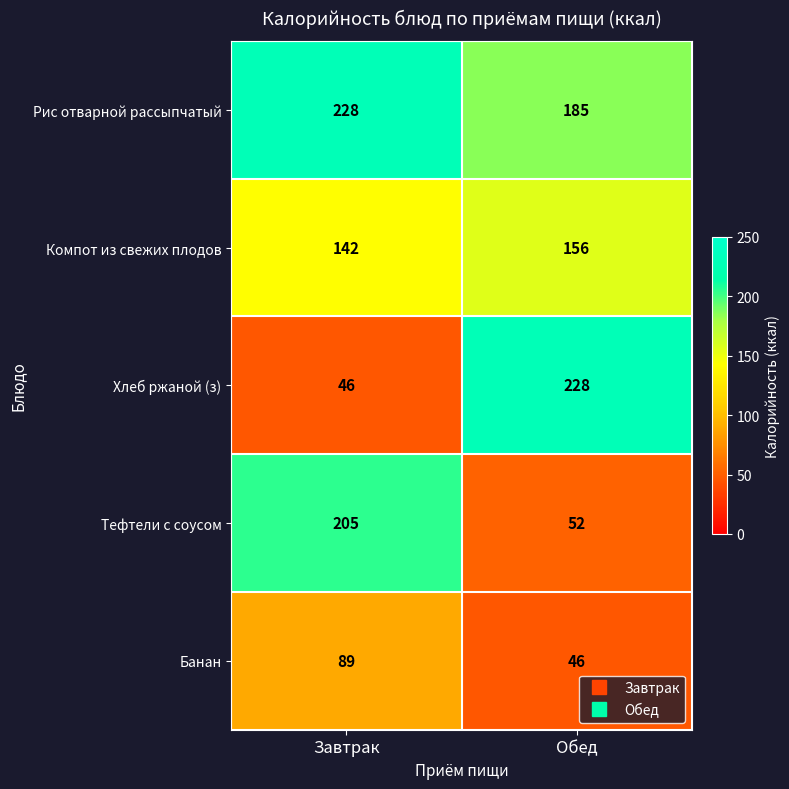

Which series has the largest total across all categories?

Рис отварной рассыпчатый